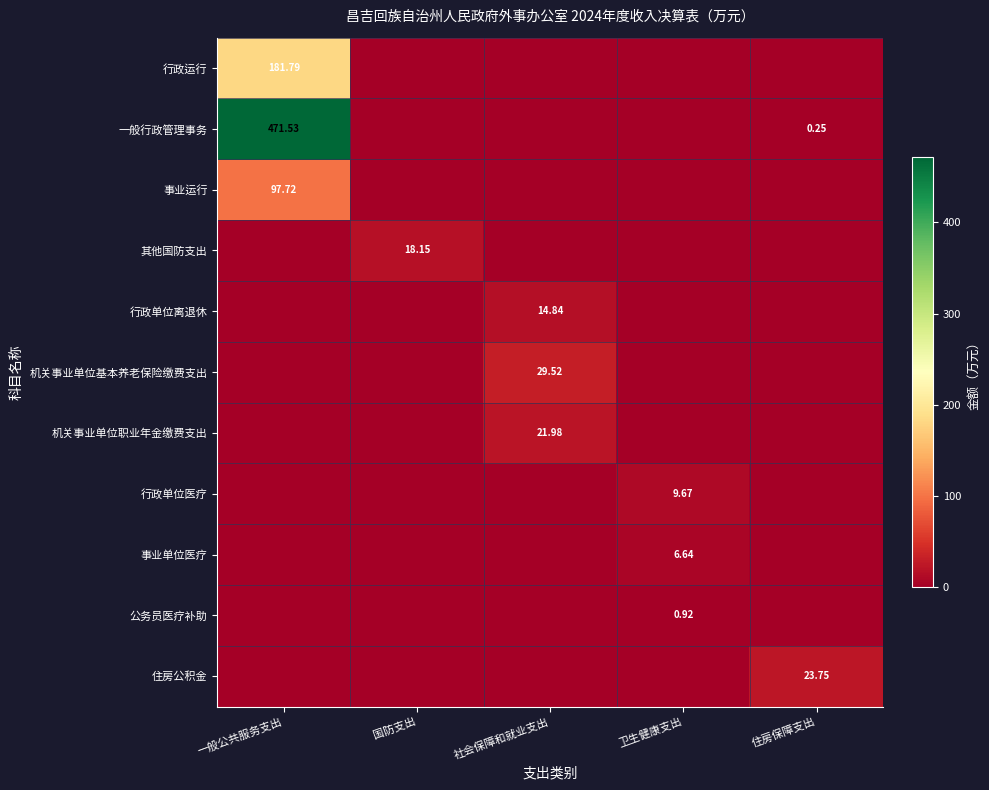

At 住房保障支出, list the series in order from largest to smallest.

住房公积金, 一般行政管理事务, 行政运行, 事业运行, 其他国防支出, 行政单位离退休, 机关事业单位基本养老保险缴费支出, 机关事业单位职业年金缴费支出, 行政单位医疗, 事业单位医疗, 公务员医疗补助